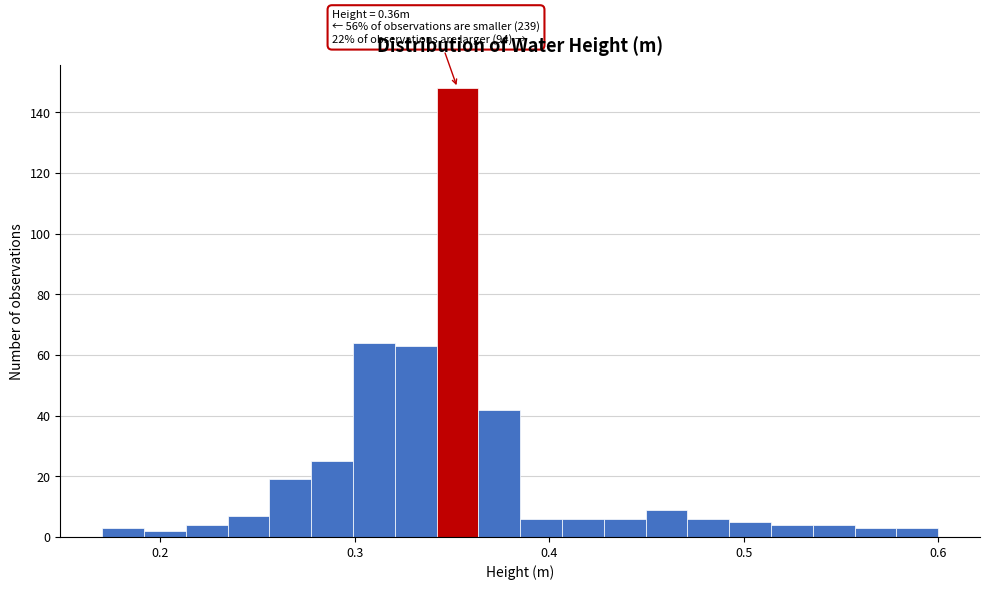

Read against the x-axis, roughly where is the centre of the tallest bar?

0.35